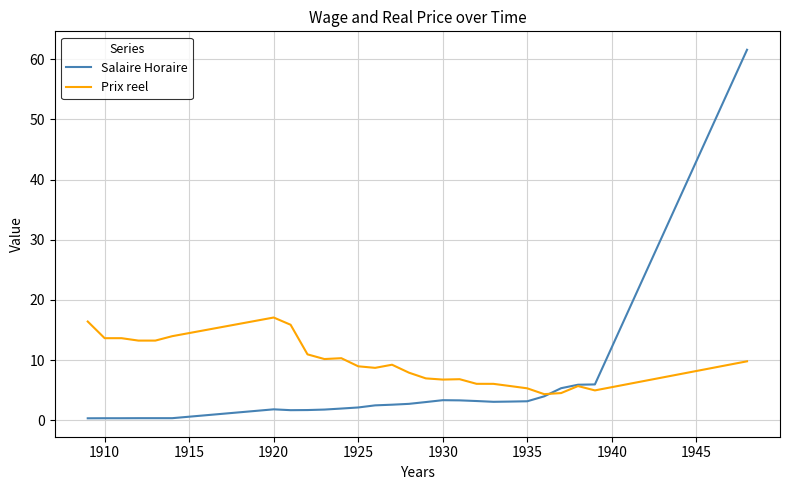

After their last crossing, which series has the higher values: Prix reel or Salaire Horaire?

Salaire Horaire